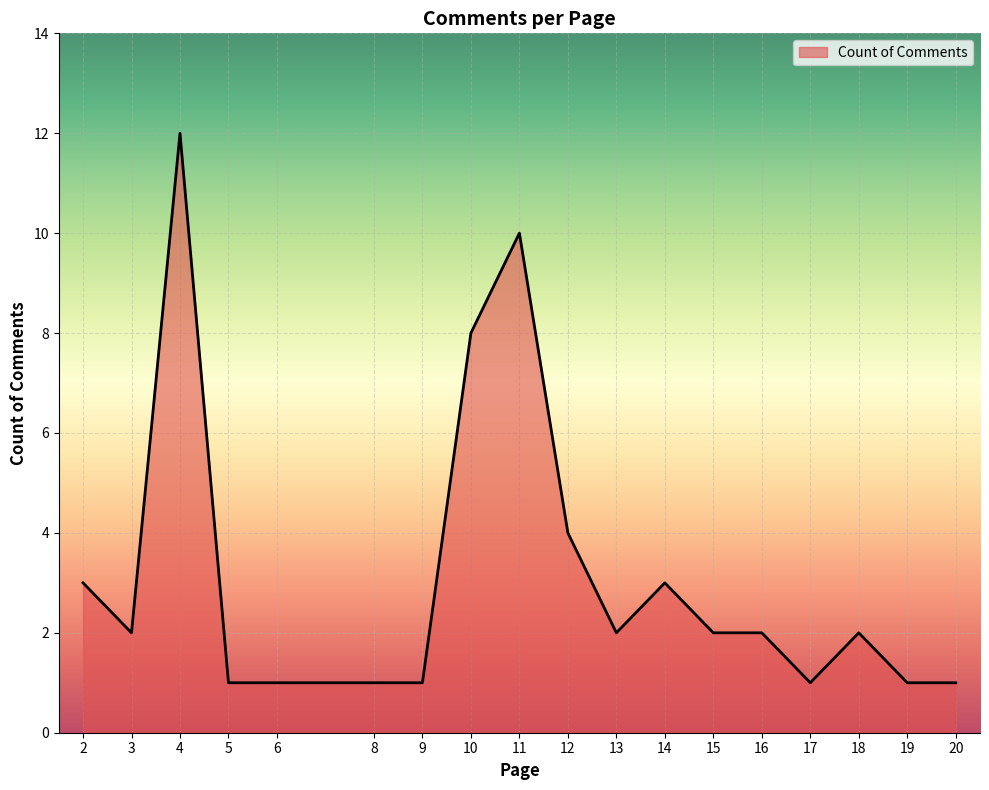

What is the difference between the maximum and minimum values?

11